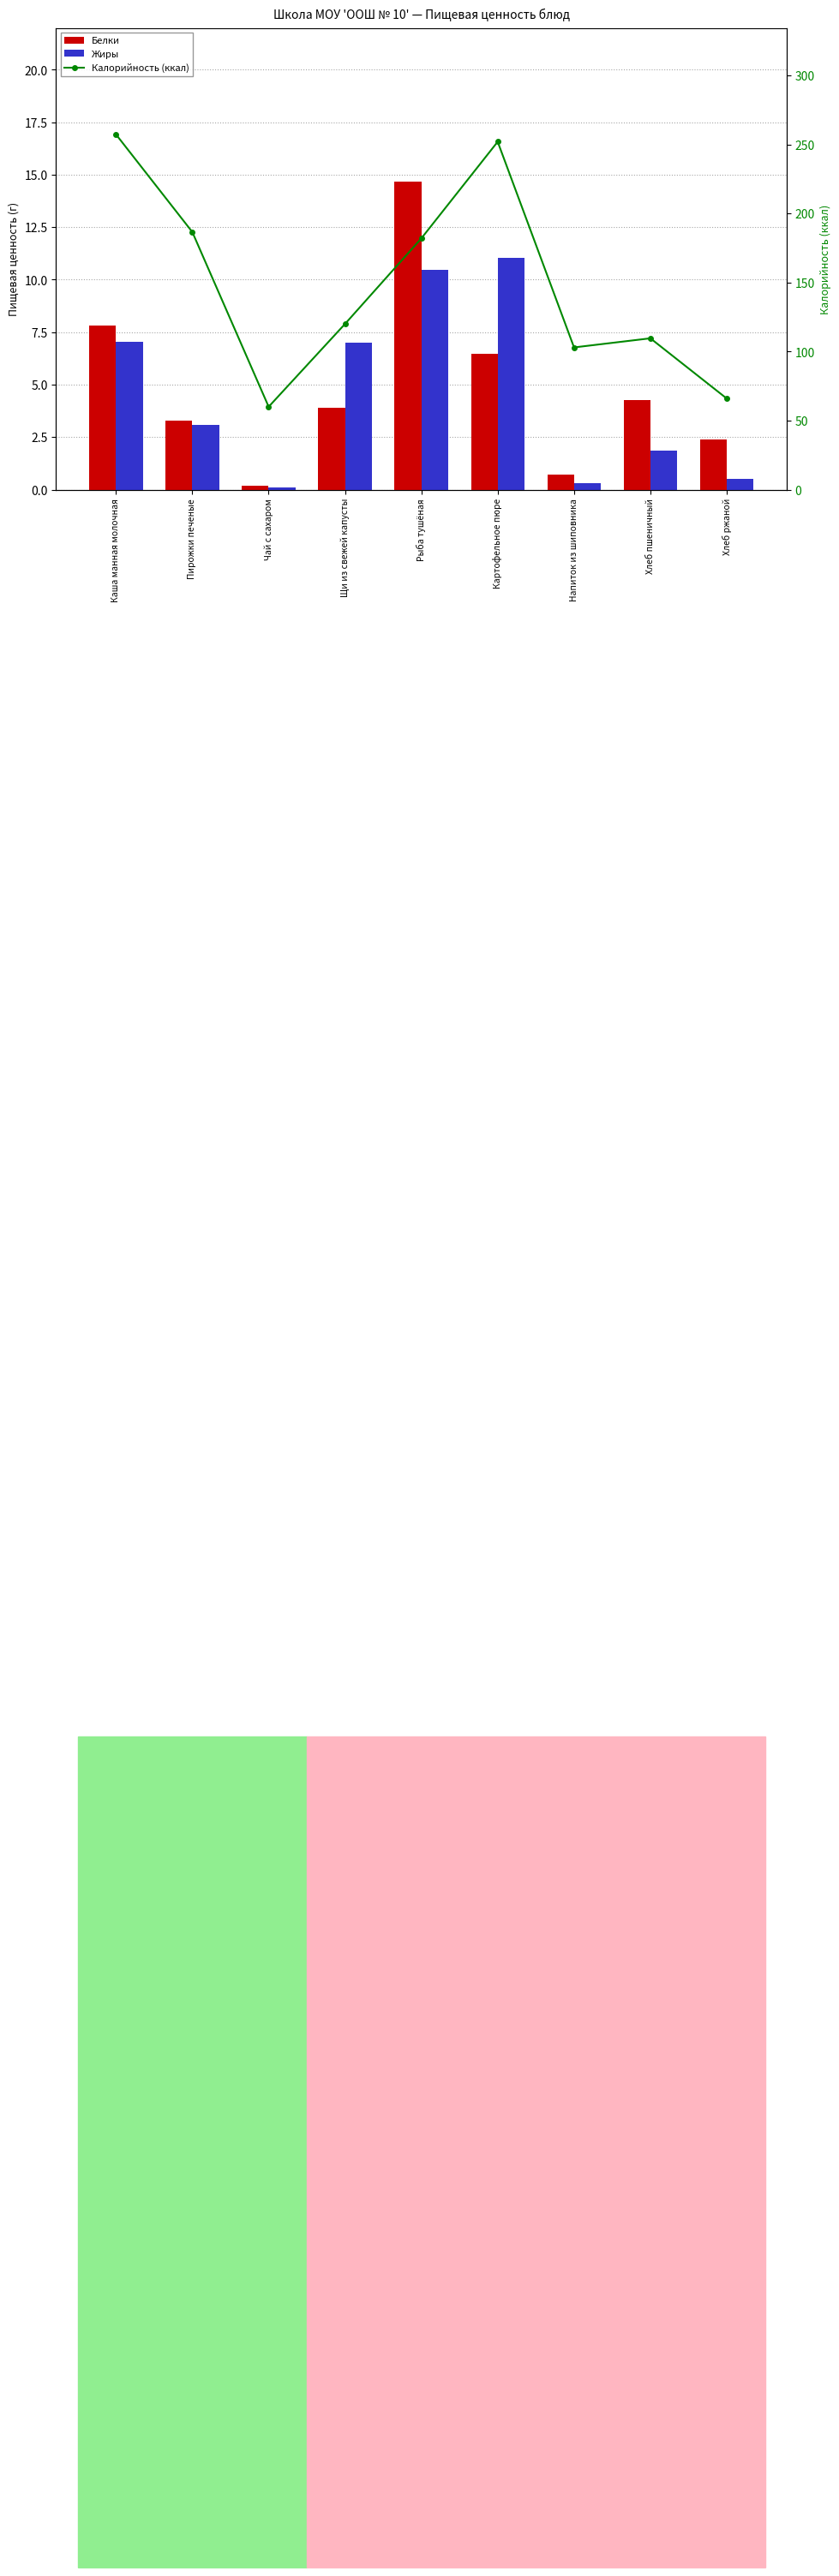

Reading left to right, extract all data points from this chart.

Белки: 7.8	3.3	0.2	3.9	14.7	6.5	0.7	4.3	2.4
Жиры: 7.0	3.1	0.1	7.0	10.4	11.0	0.3	1.9	0.5
Калорийность (ккал): 257.3	186.6	60.0	120.0	182.0	252.0	103.0	109.6	66.0